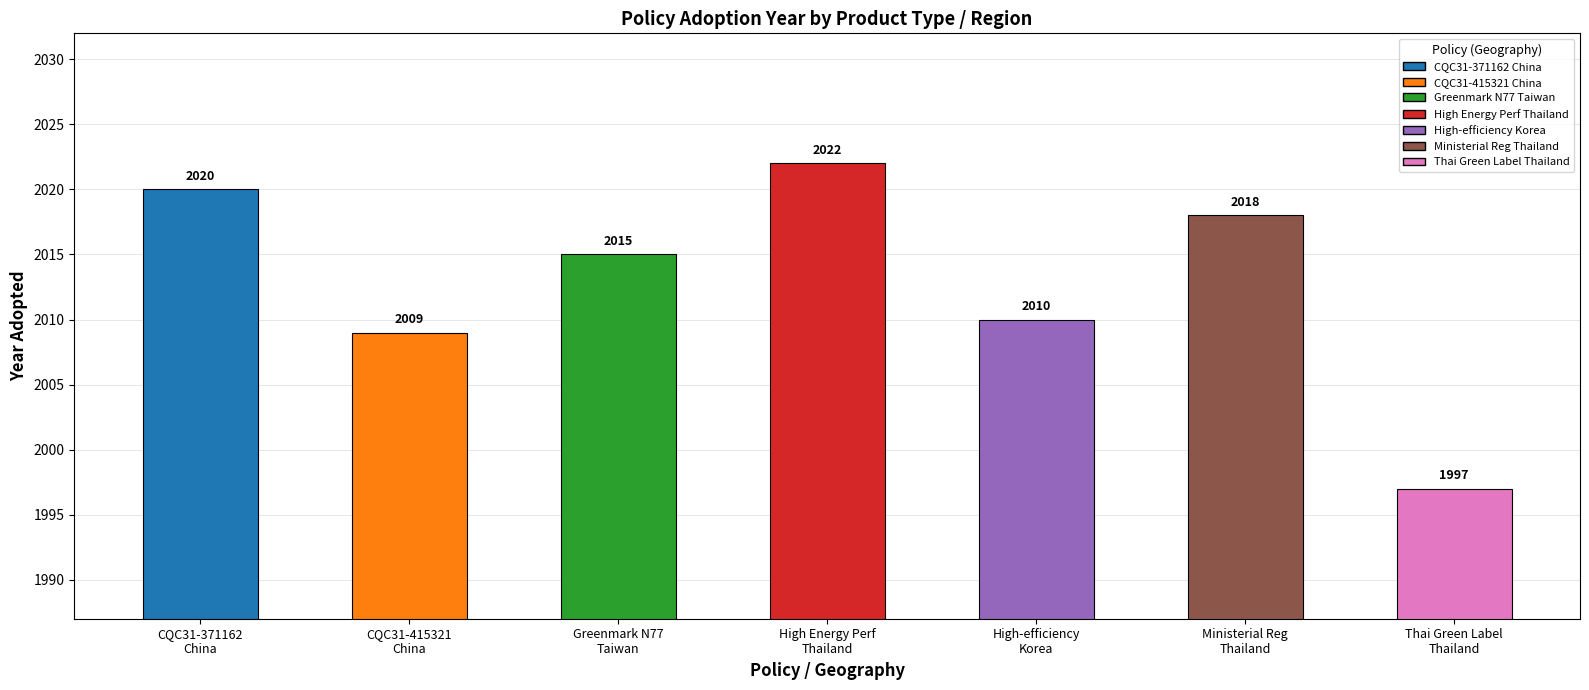

True or false: the data shows 1250 at High Energy Perf
Thailand.

False